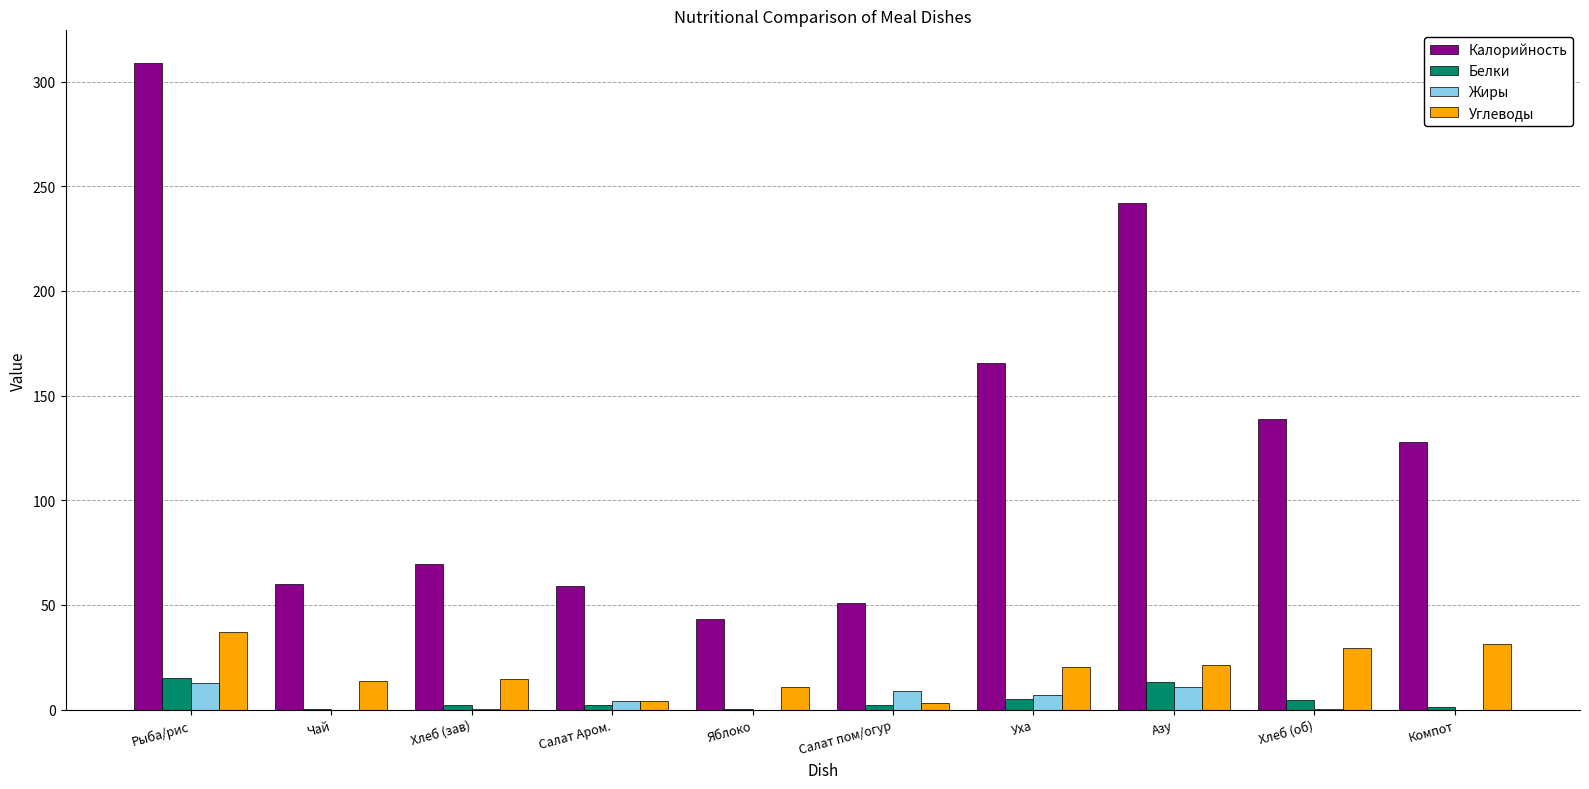

What is the highest value of the Жиры series?

12.6